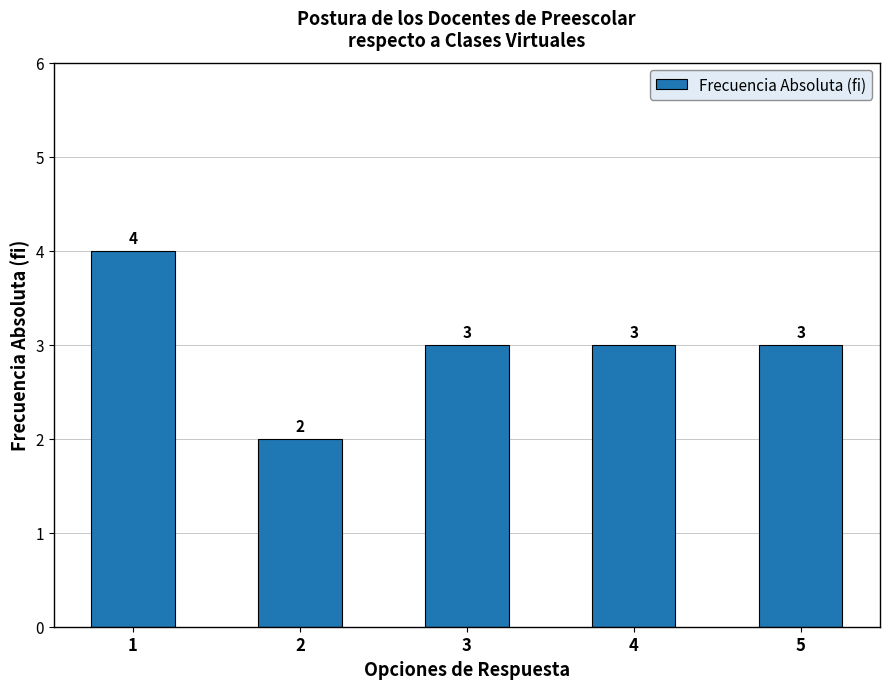

Read the value at 5.

3